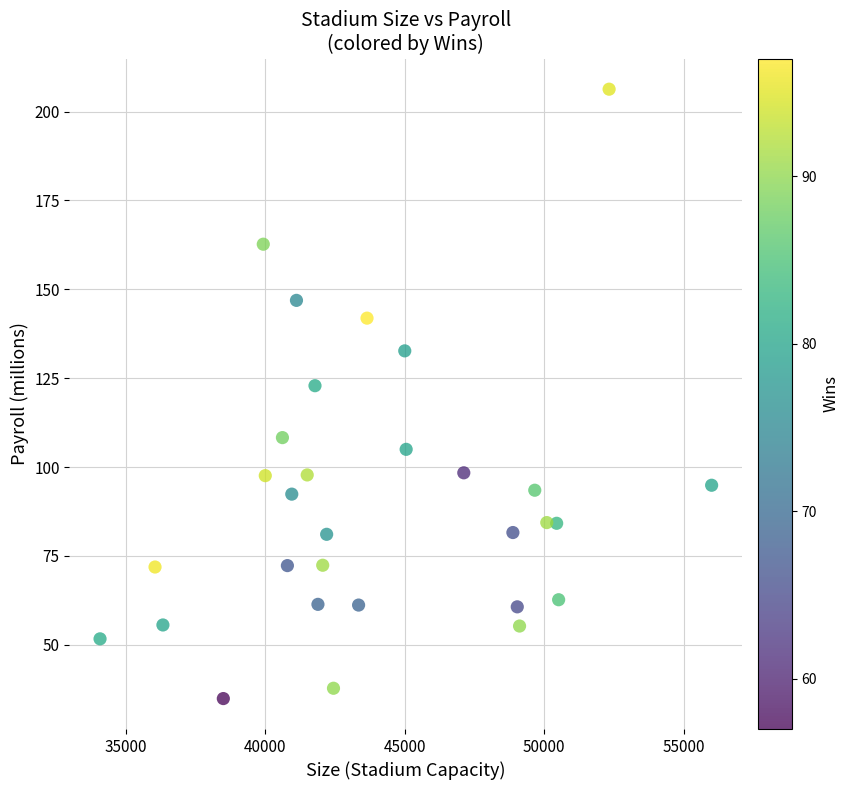

What is the range of X values (max minus min)?

21923.0